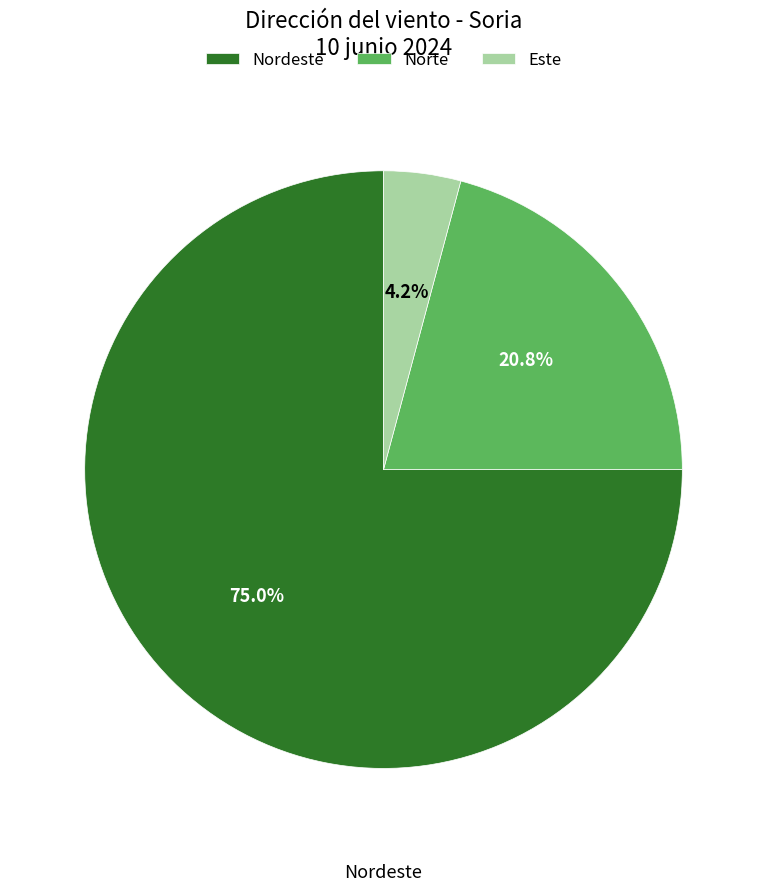

Do Nordeste and Este together represent more than half of the pie?

Yes